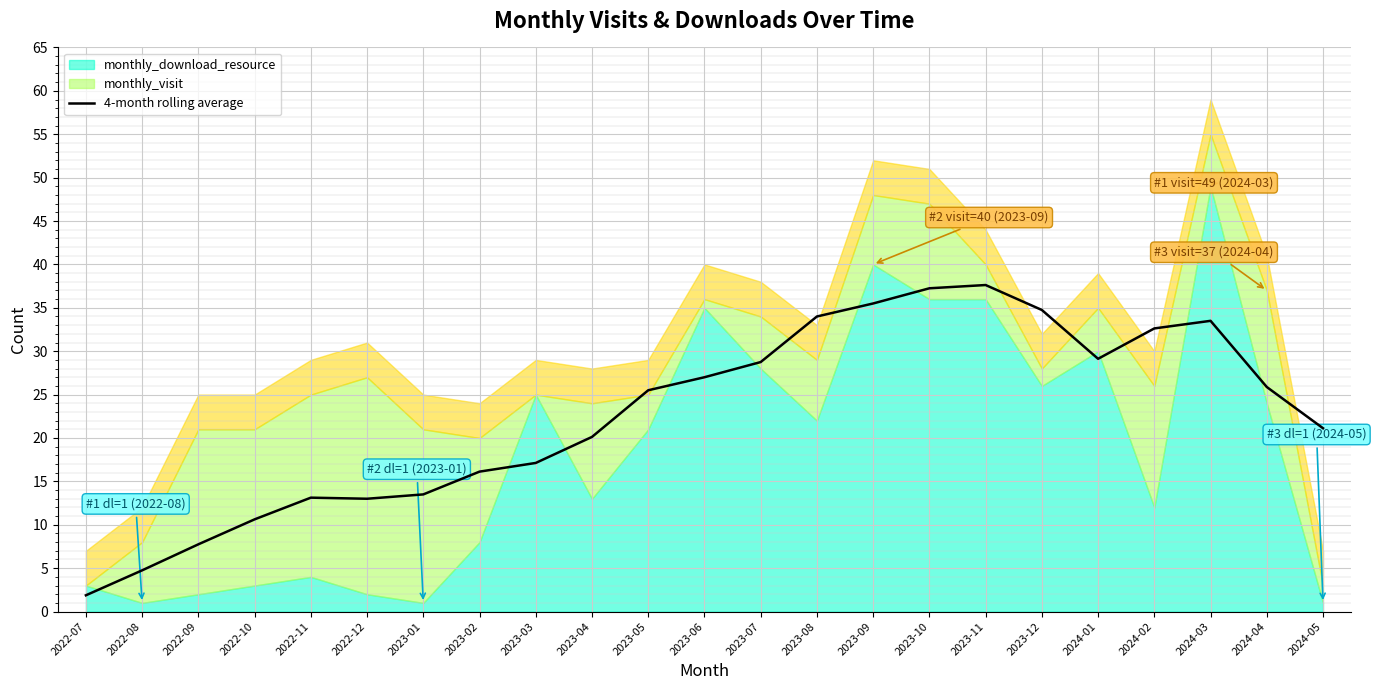

True or false: 4-month rolling average has a value of 13.1 at 2022-11.

True